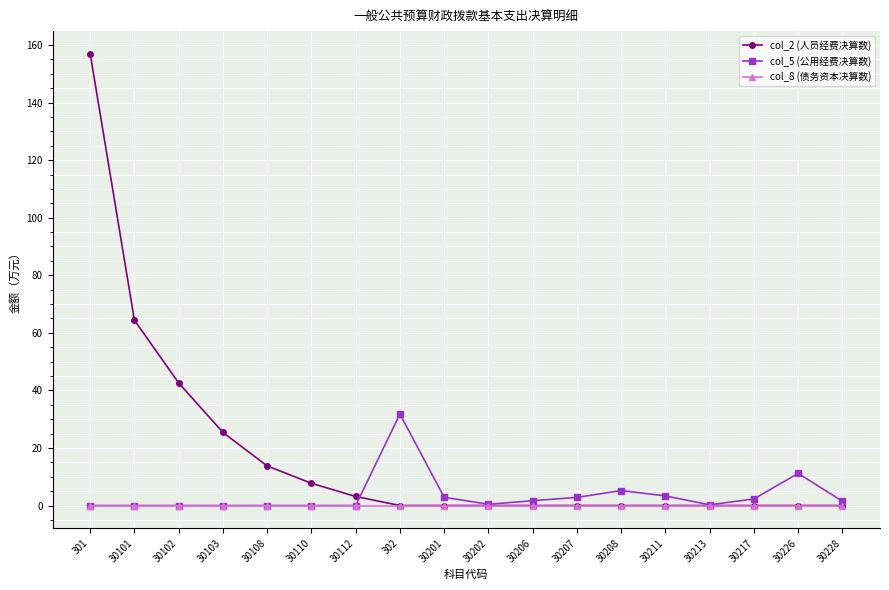

How many lines are shown in the chart?

3